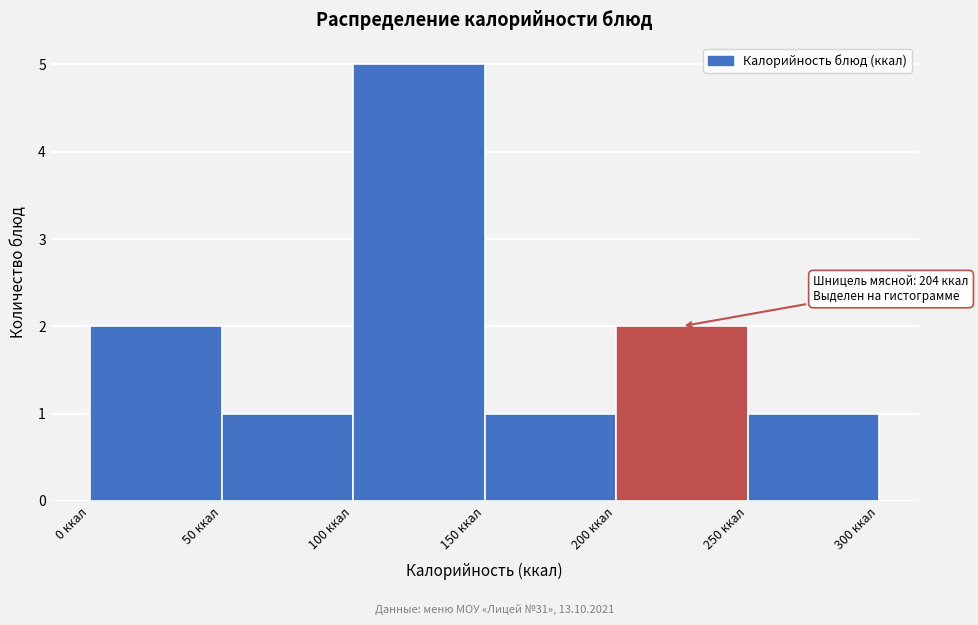

Over which range of the x-axis is the bar tallest?

100 to 150